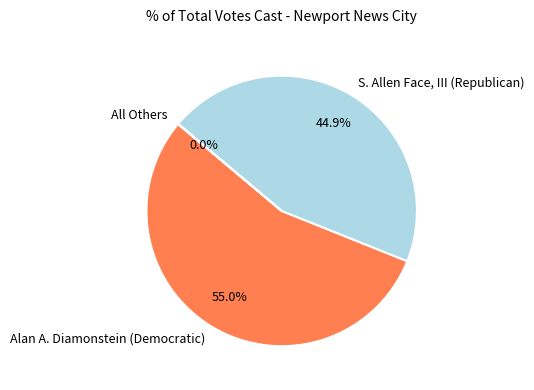

To the nearest percent, what is the difference between the largest and smallest slice percentages?

55%